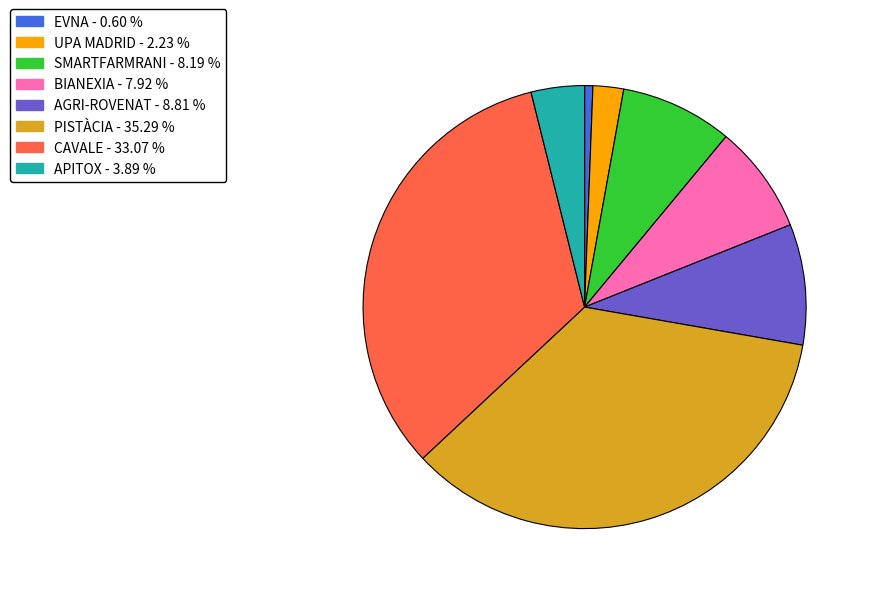

Which category has the smallest portion of the pie?

EVNA